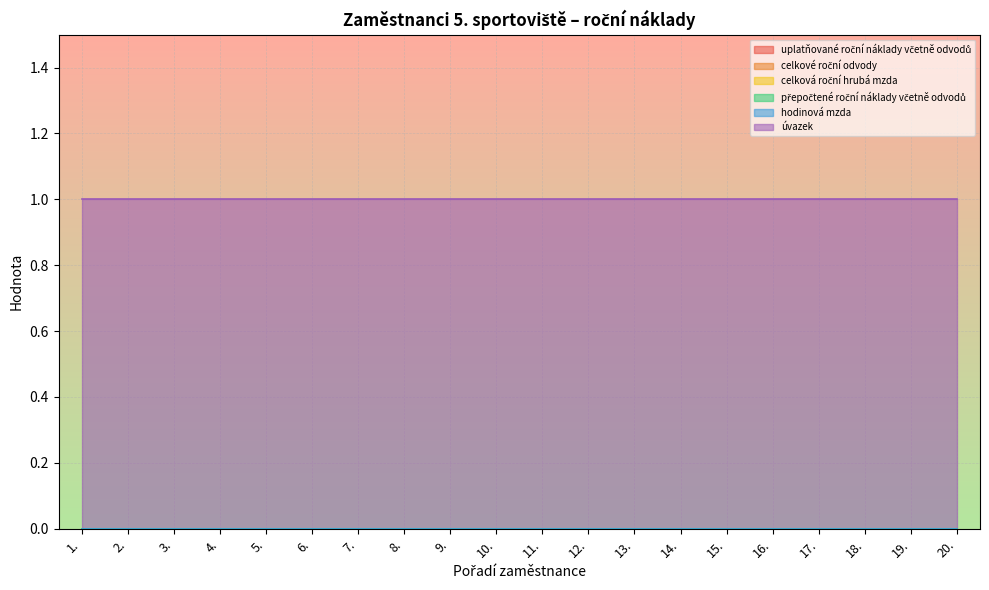

What is the value of the úvazek point at the 19th from the left?

1